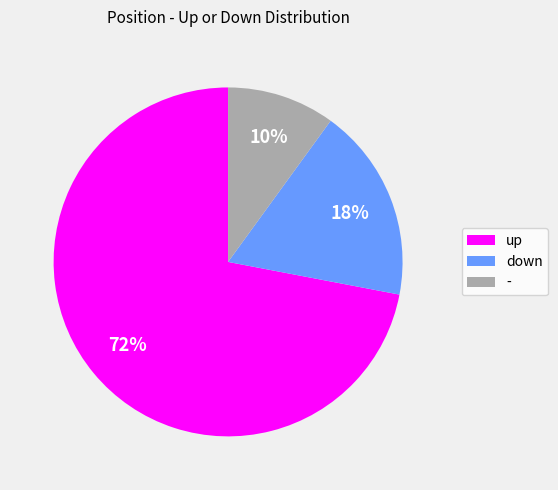

To the nearest percent, what is the difference between the down and - slice percentages?

8%